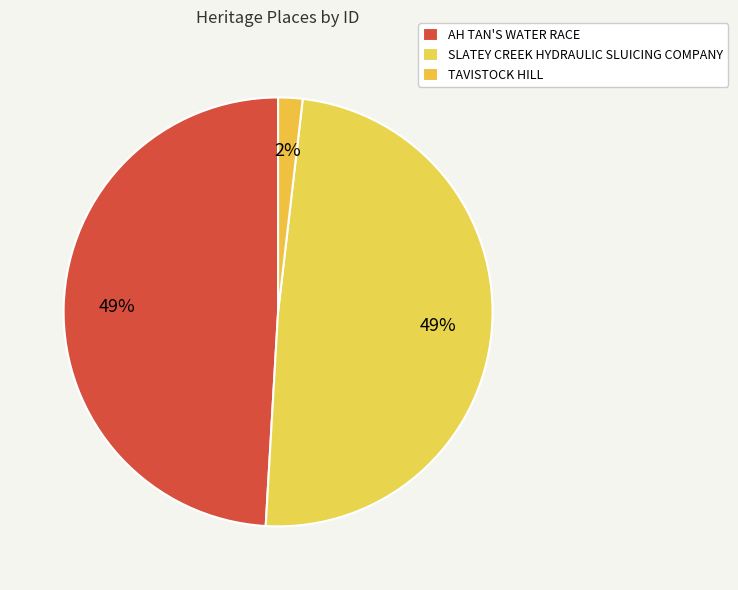

How much of the chart is everything except SLATEY CREEK HYDRAULIC SLUICING COMPANY?

50.9%